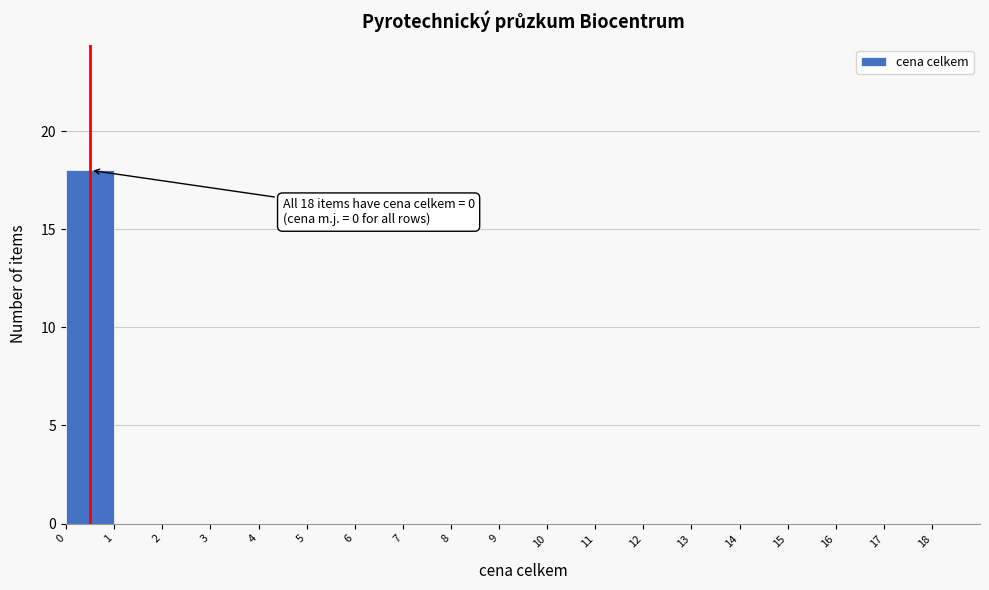

Reading right to left, transcribe all the data shown in this chart.

18=0	17=0	16=0	15=0	14=0	13=0	12=0	11=0	10=0	9=0	8=0	7=0	6=0	5=0	4=0	3=0	2=0	1=0	0=18